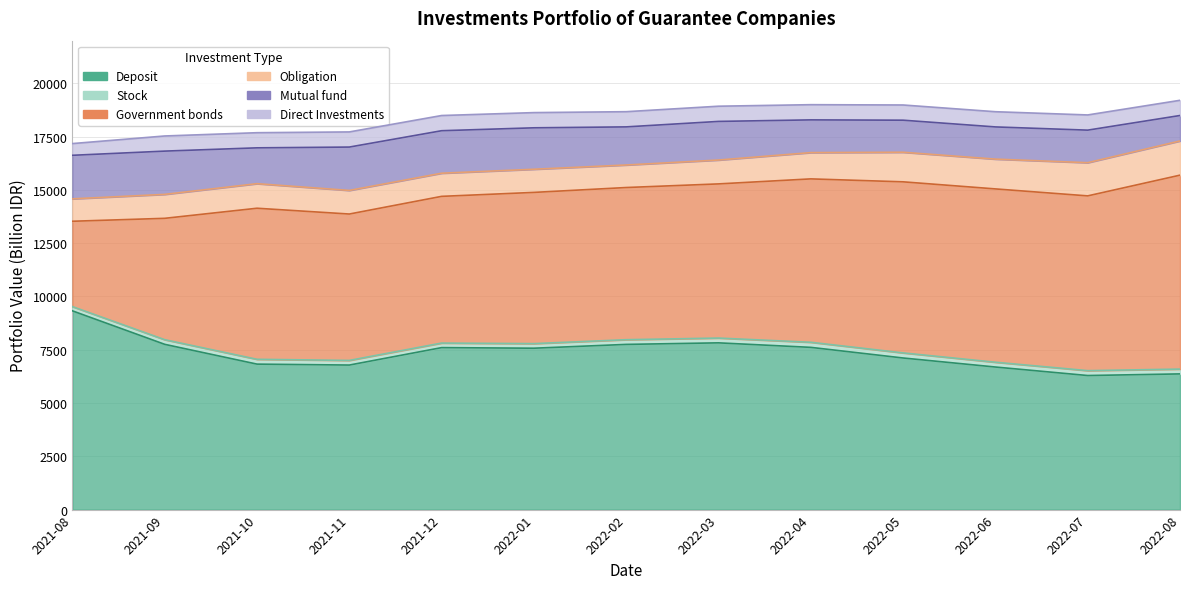

At which category does Deposit reach its first local peak?

2021-12